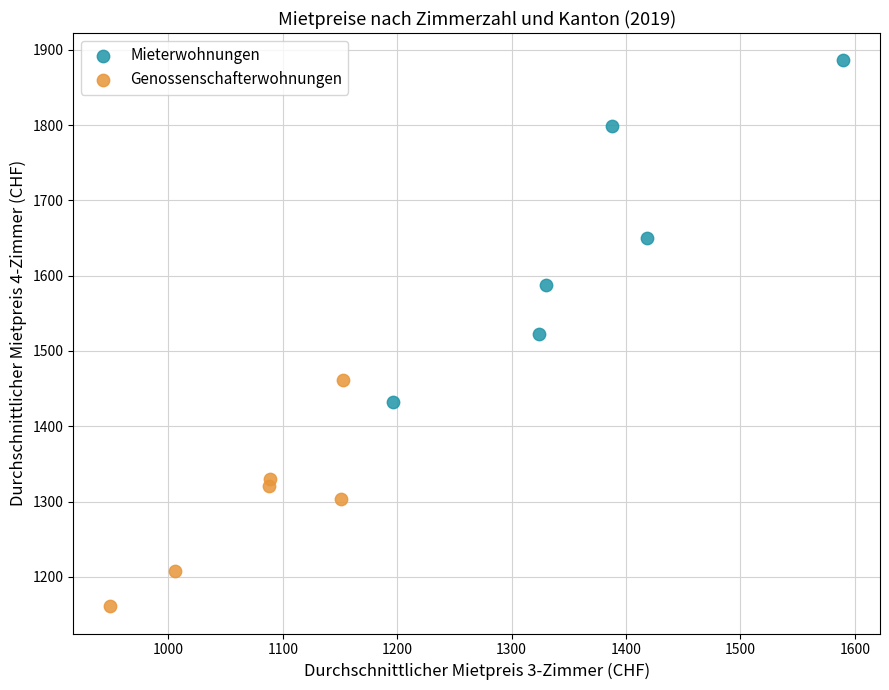

What are all the series names shown in the legend?

Mieterwohnungen, Genossenschafterwohnungen